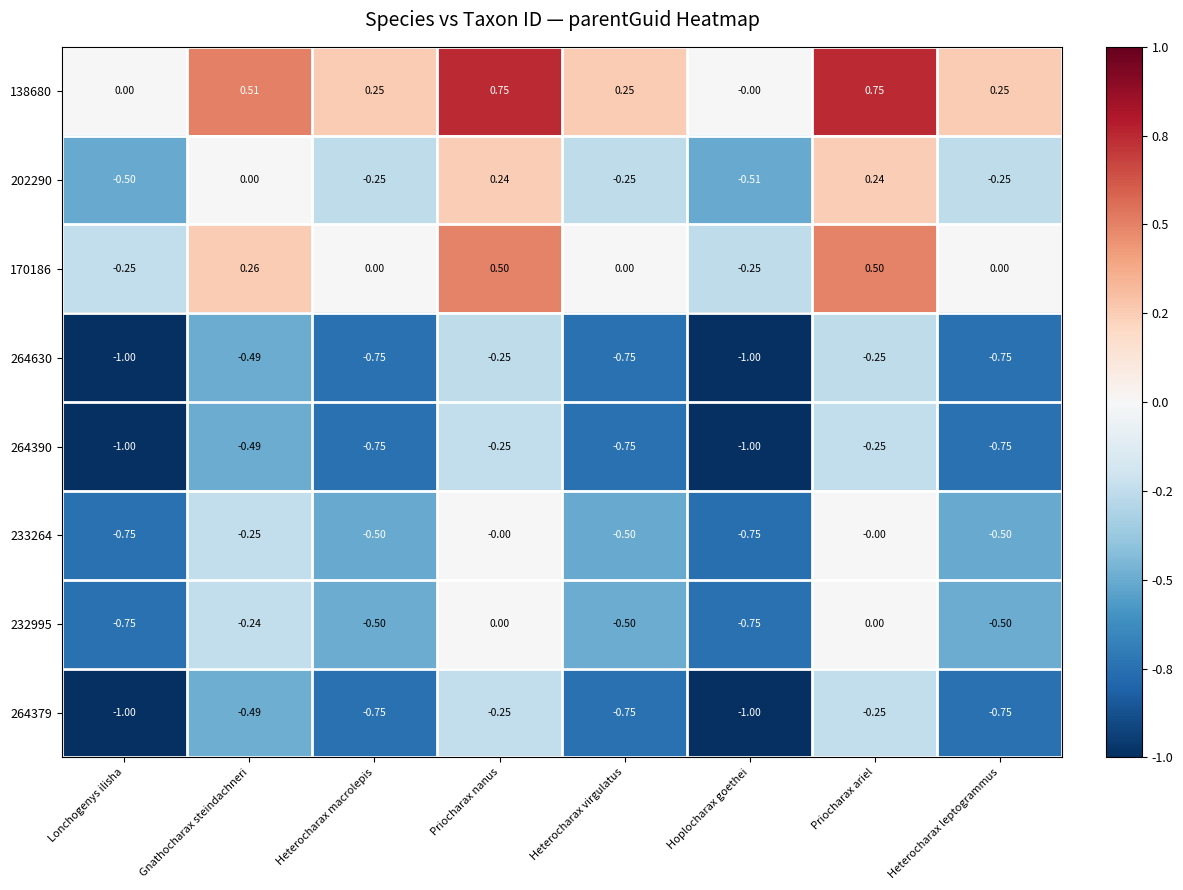

What is the minimum value shown in the chart?

-1.0